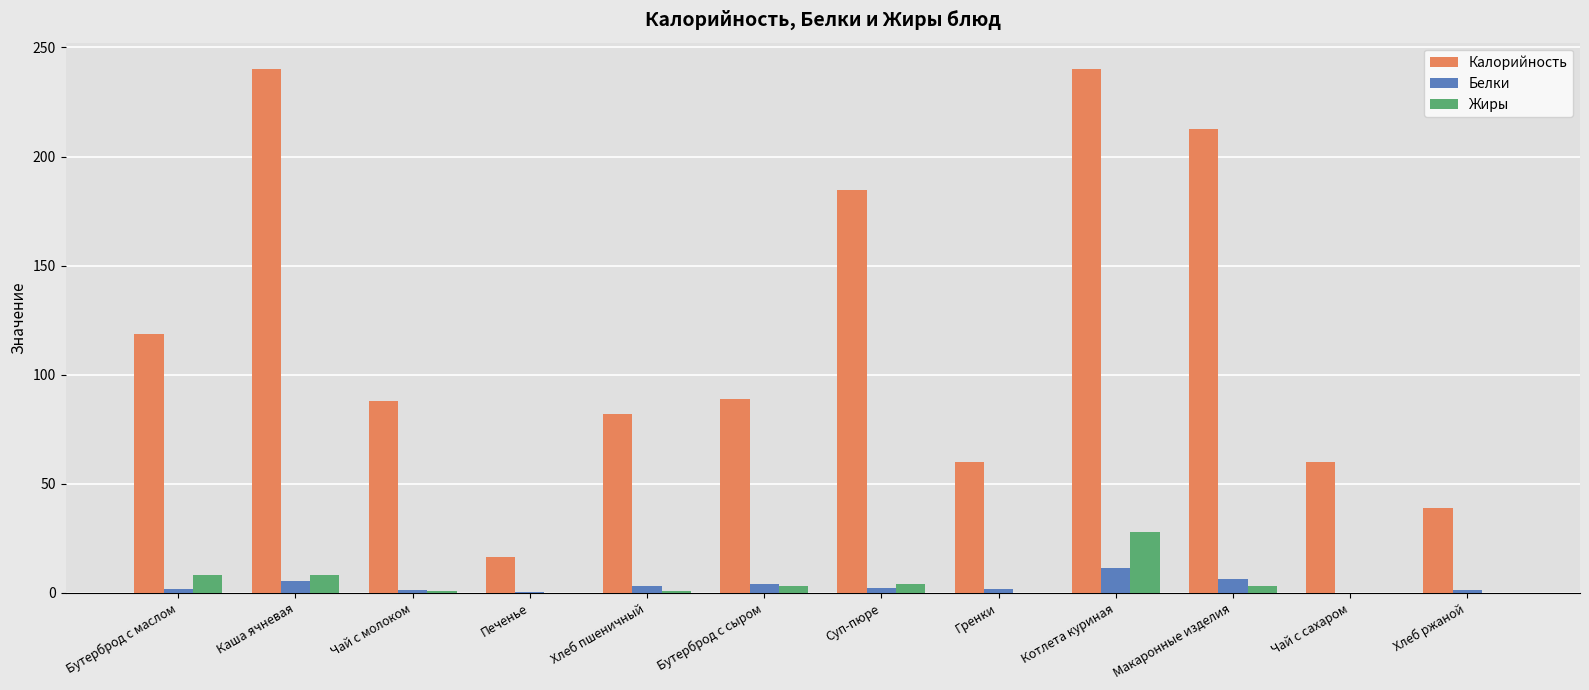

What value does the Калорийность series have at Чай с молоком?

88.1